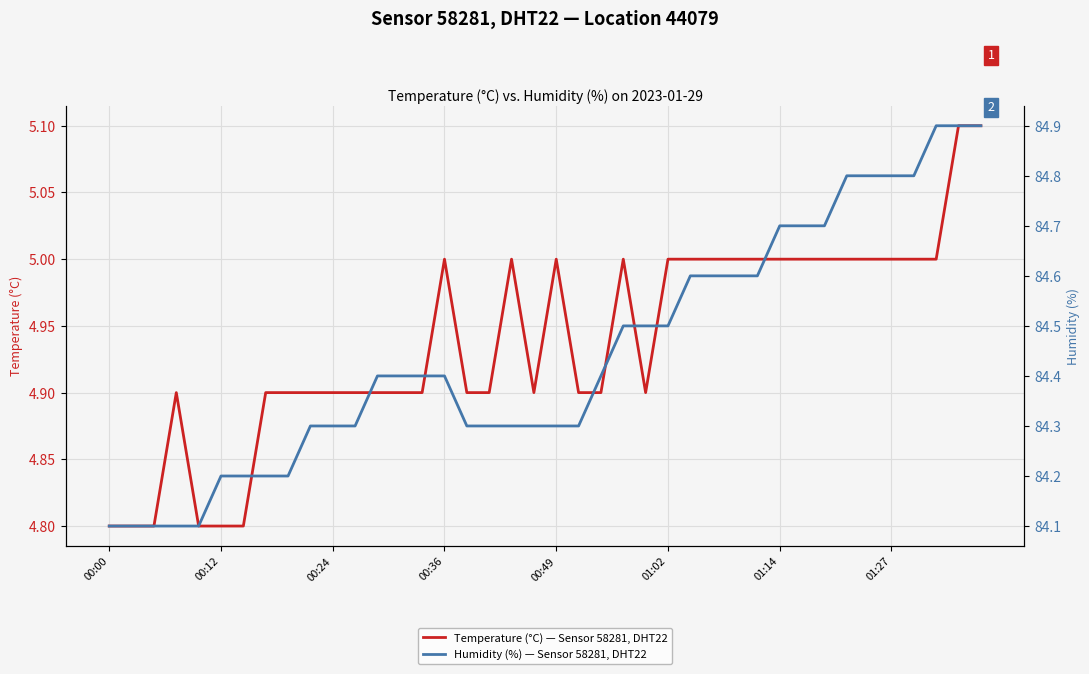

True or false: Temperature (°C) — Sensor 58281, DHT22 and Humidity (%) — Sensor 58281, DHT22 intersect in this chart.

False